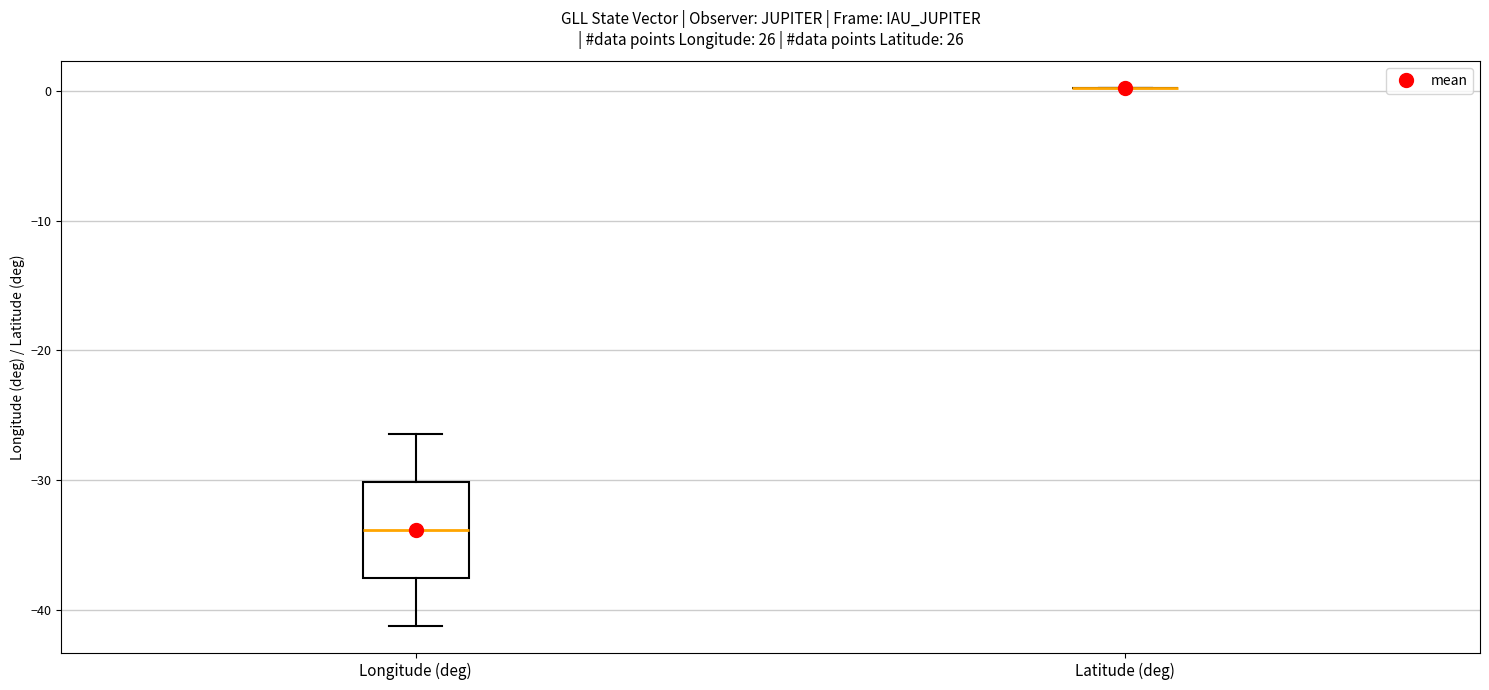

Reading left to right, read every box against the y-axis: the position of its median line, the range the box covers, and the ends of its whiskers. The values are not printed on the chart, so give them approximately, as read against the axis.

Longitude (deg): median -34, box -38 to -30, whiskers -41 to -26
Latitude (deg): box collapsed to a line at 0, whiskers 0 to 0